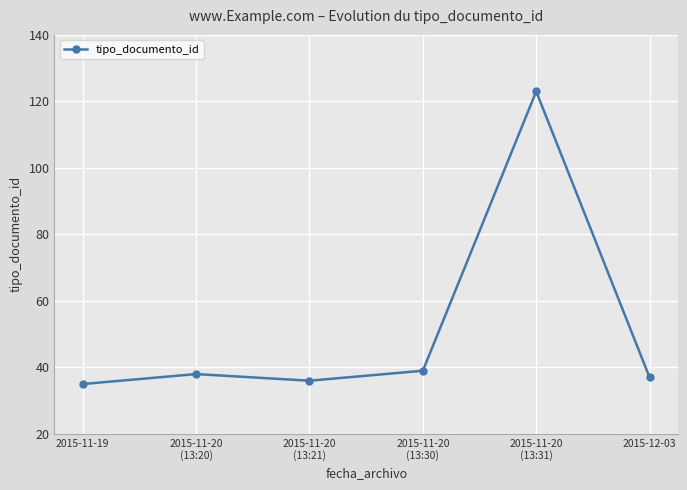

At which category does the chart reach its minimum across all series?

2015-11-19